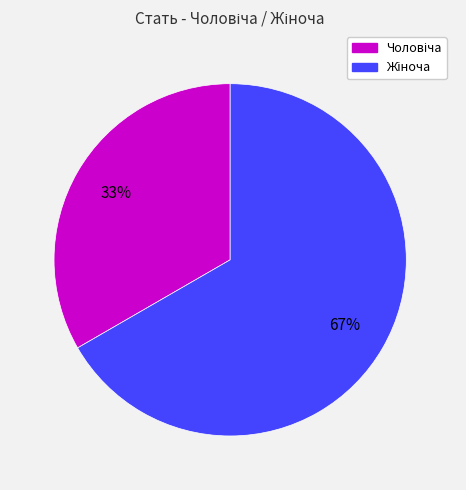

Count the number of slices in the pie.

2